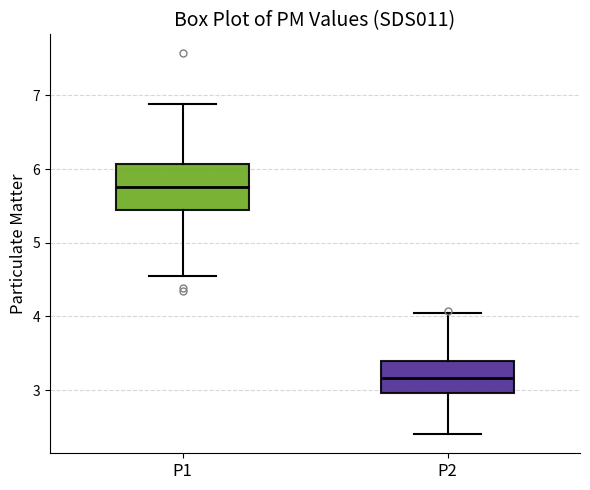

Which box has the highest median line?

P1